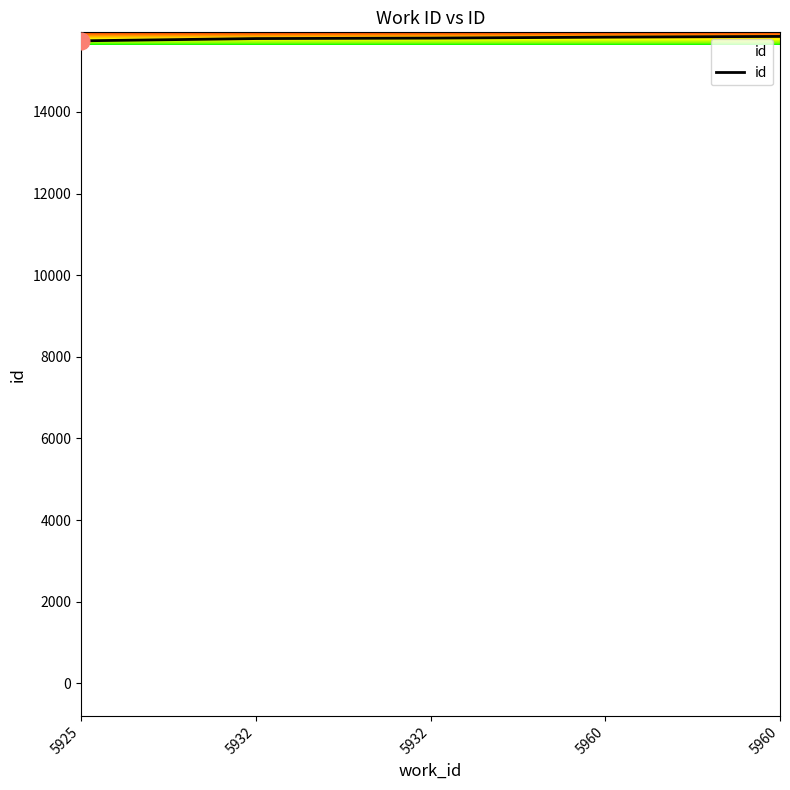

How many lines are shown in the chart?

1